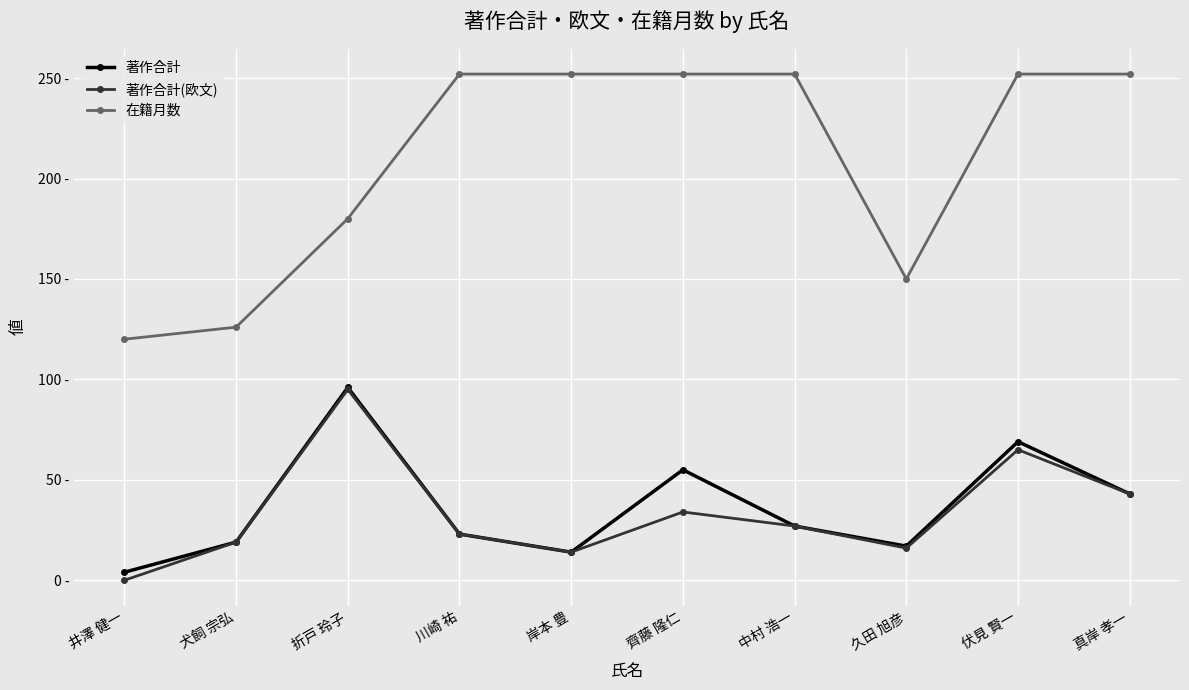

Is the value of 在籍月数 at 折戸 玲子 greater than the value of 著作合計(欧文) at 川崎 祐?

Yes